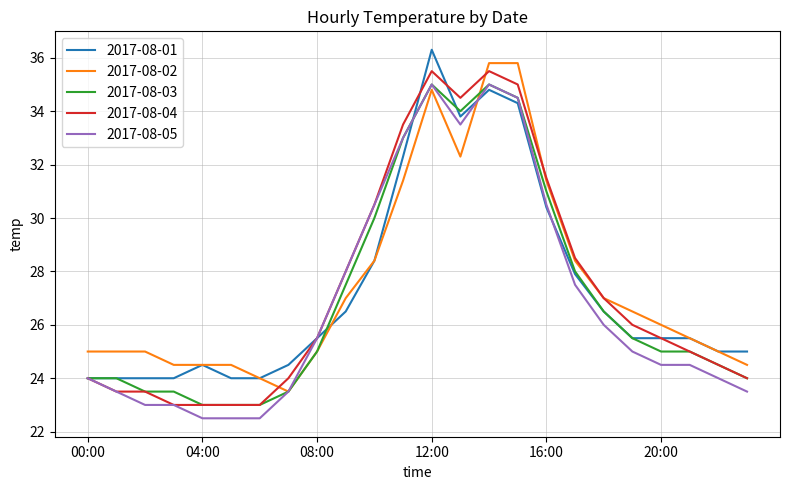

What is the maximum value shown in the chart?

36.3